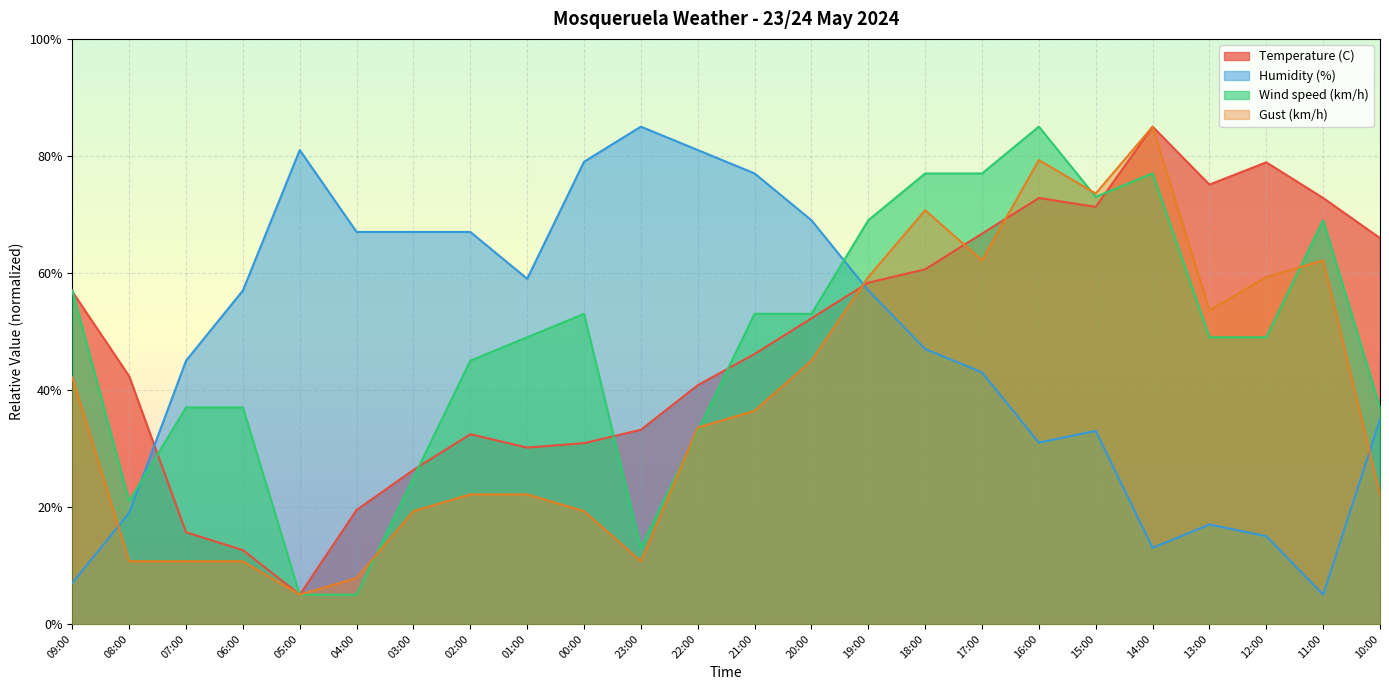

Where does the Wind speed (km/h) series first go above 49?

09:00